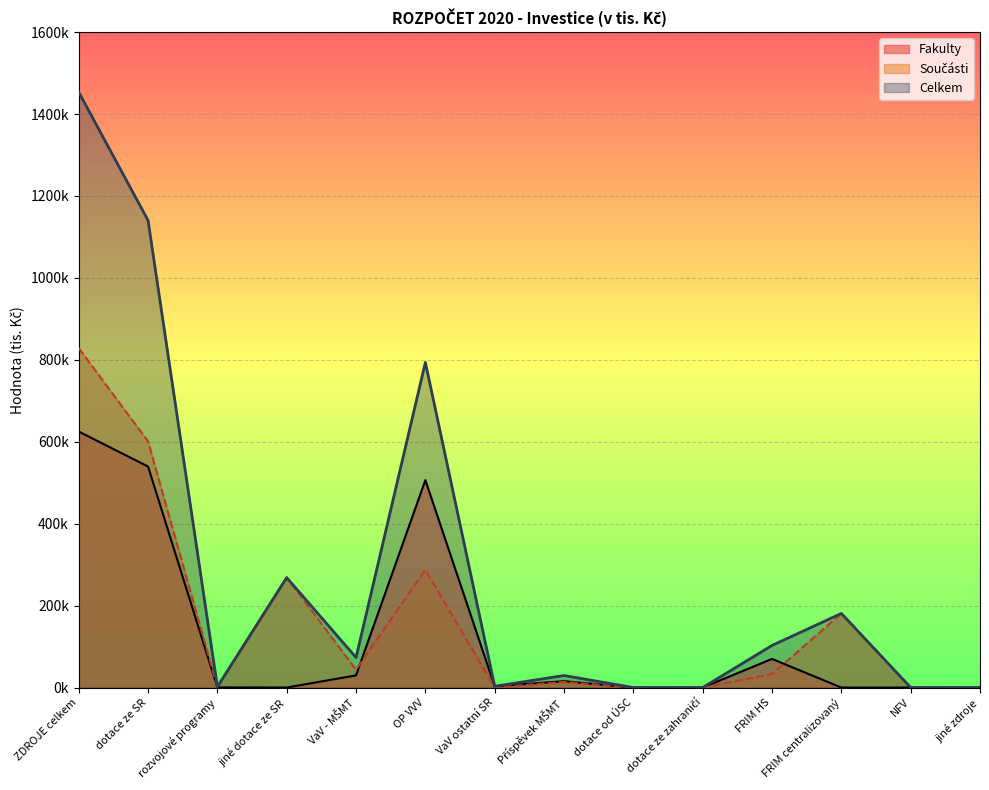

True or false: Fakulty has a value of 0.0 at jiné dotace ze SR.

True